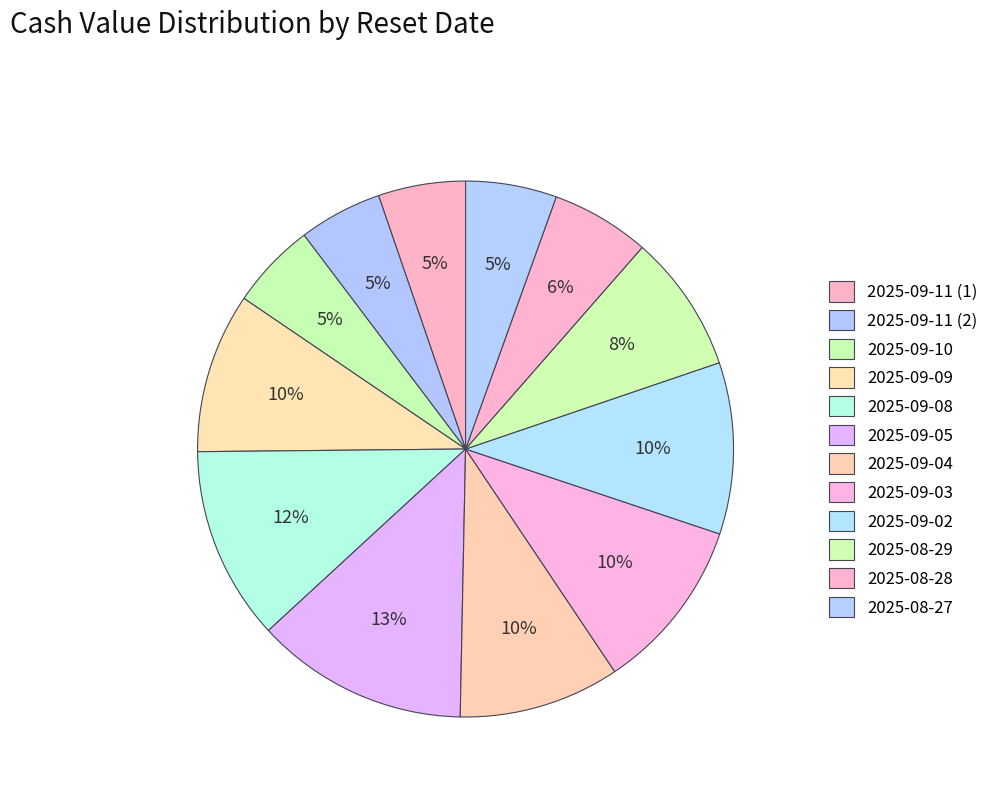

Count the number of slices in the pie.

12